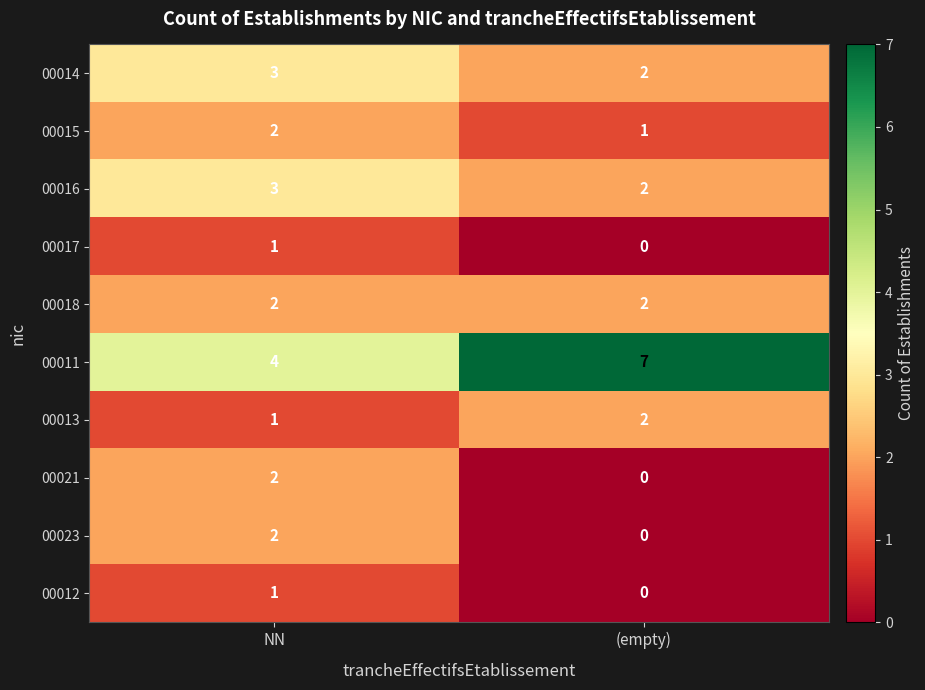

The 00014 series shows 1 at (empty). True or false?

False